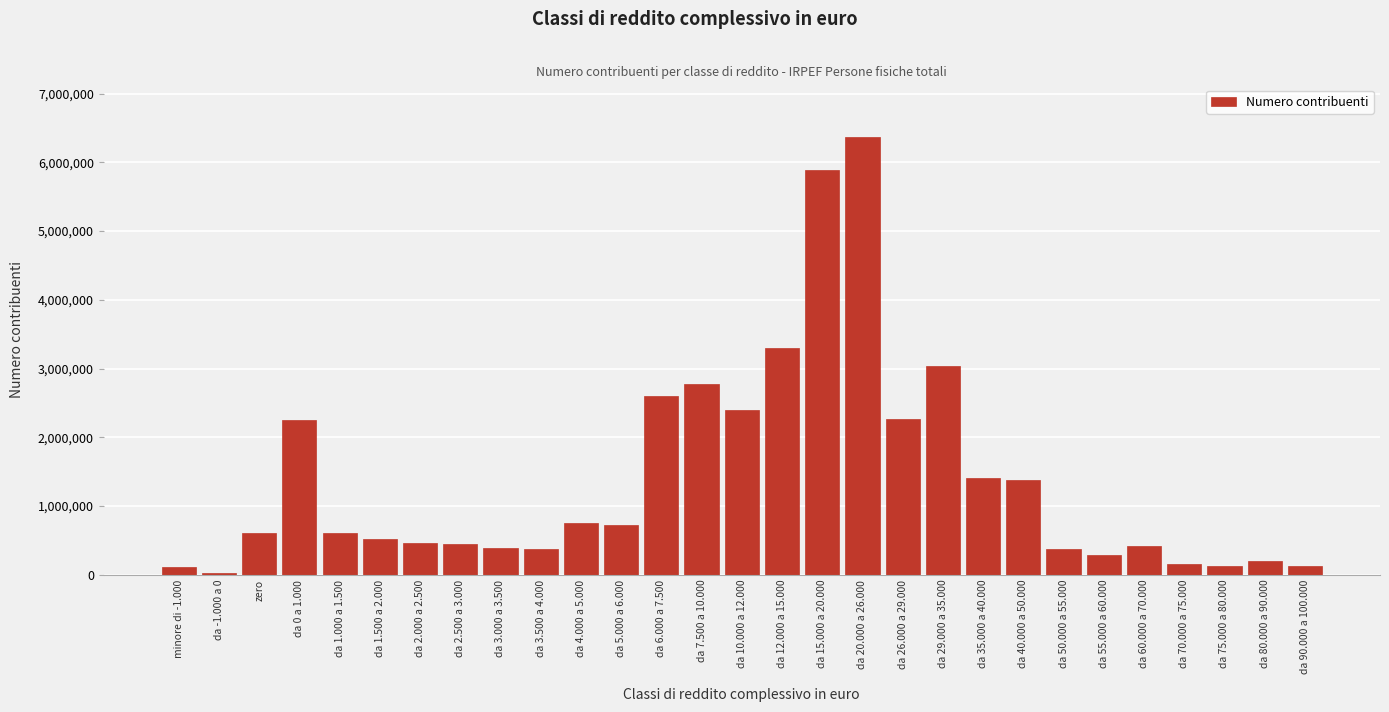

At which label is the value closest to 3200644?

da 12.000 a 15.000